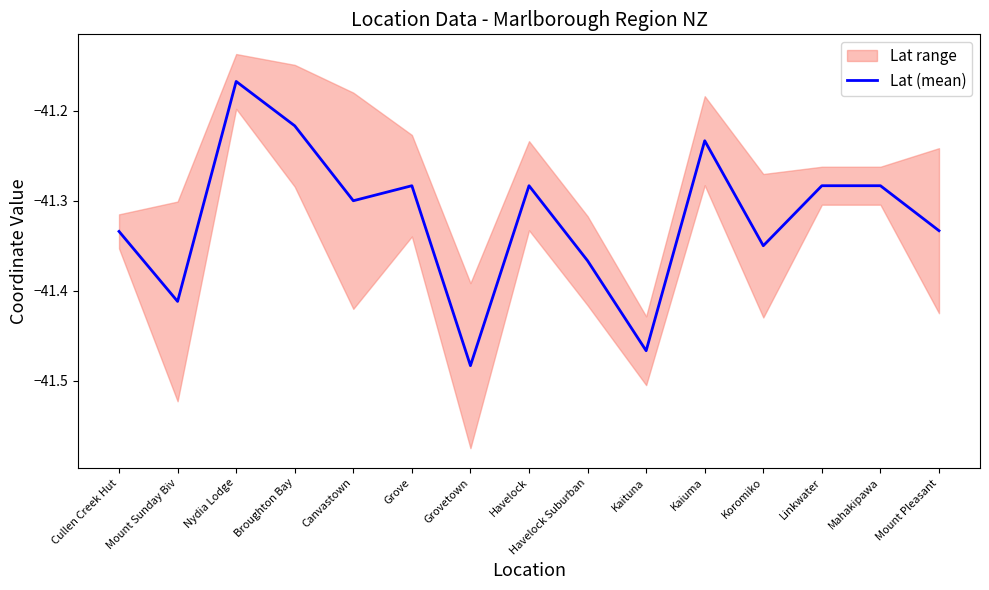

What is the label of the 9th point from the left?

Havelock Suburban